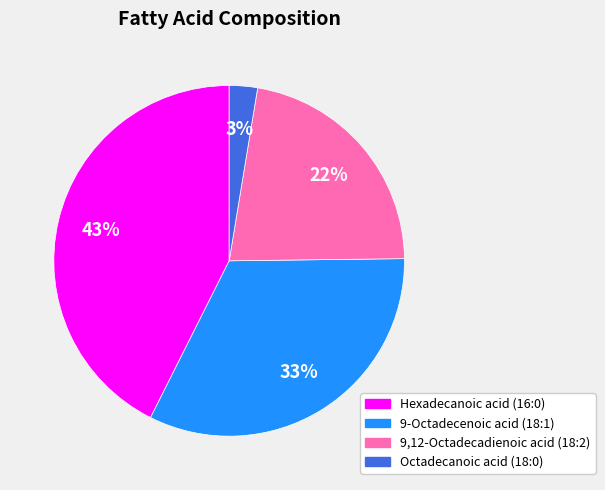

Is the sum of Octadecanoic acid (18:0) and 9,12-Octadecadienoic acid (18:2) greater than half?

No